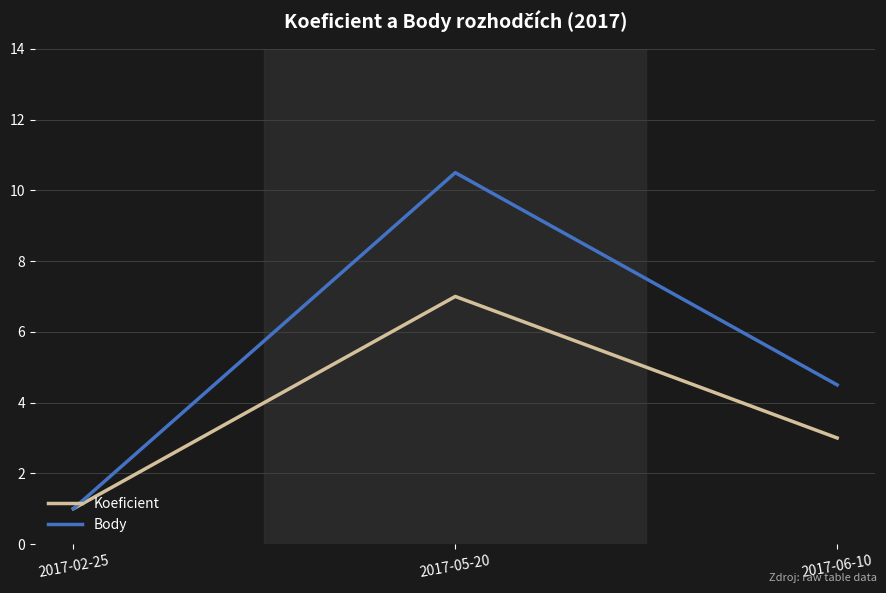

Which series changed the most between 2017-05-20 and 2017-06-10?

Body